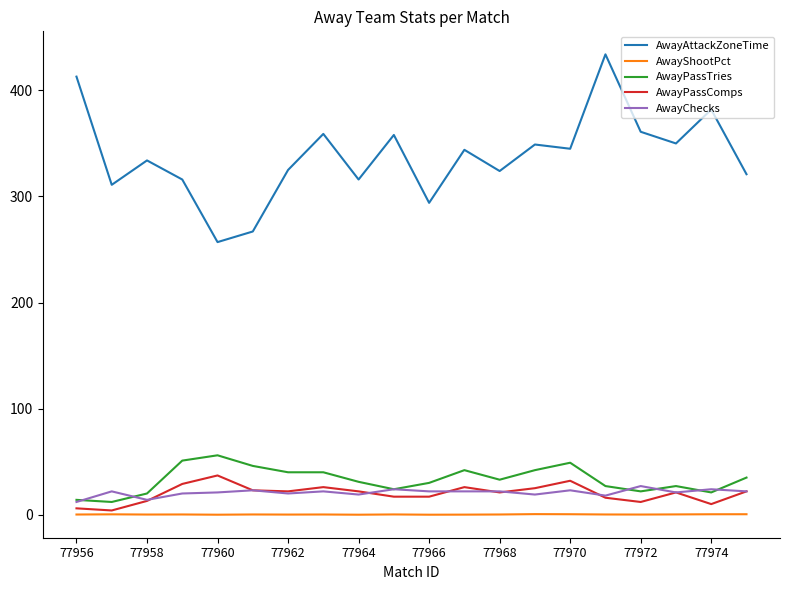

Does the chart display data point markers on the line(s)?

No